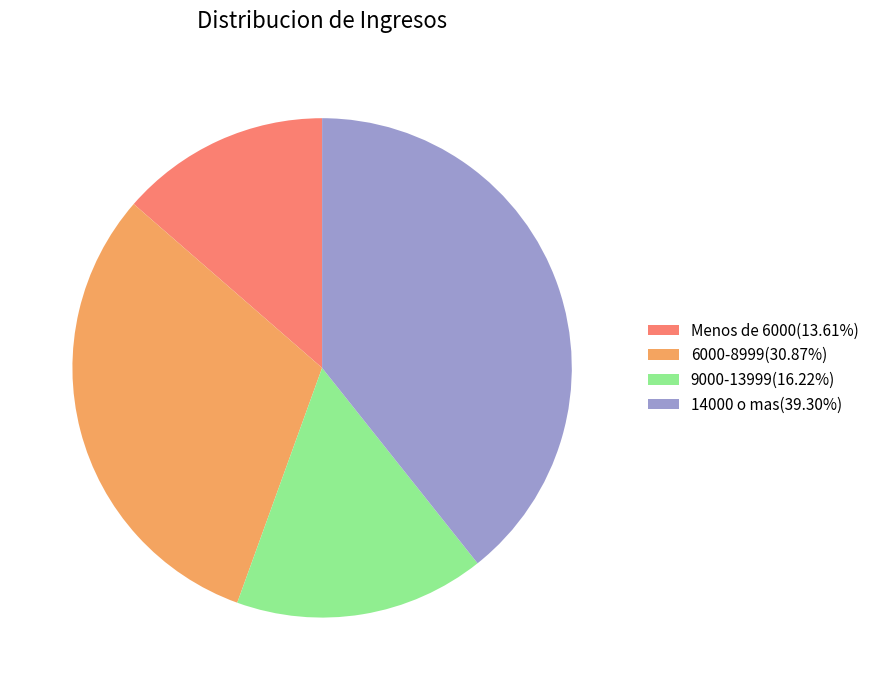

Is the sum of 14000 o mas(39.30%) and 6000-8999(30.87%) greater than half?

Yes